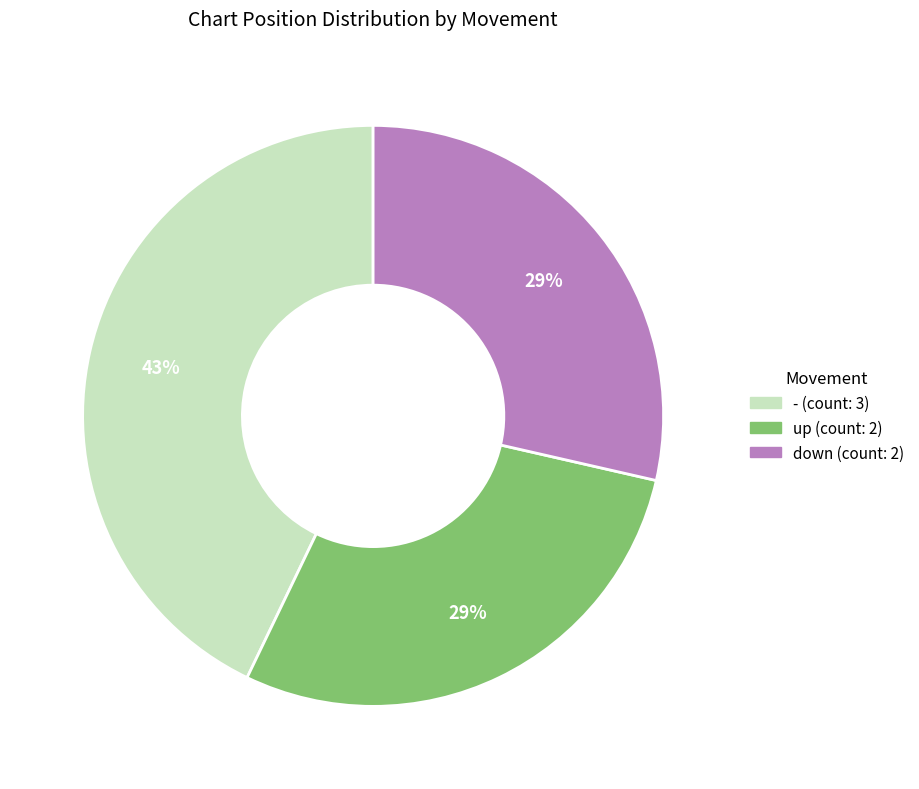

Approximately how many times larger is the value at up compared to -?

0.7